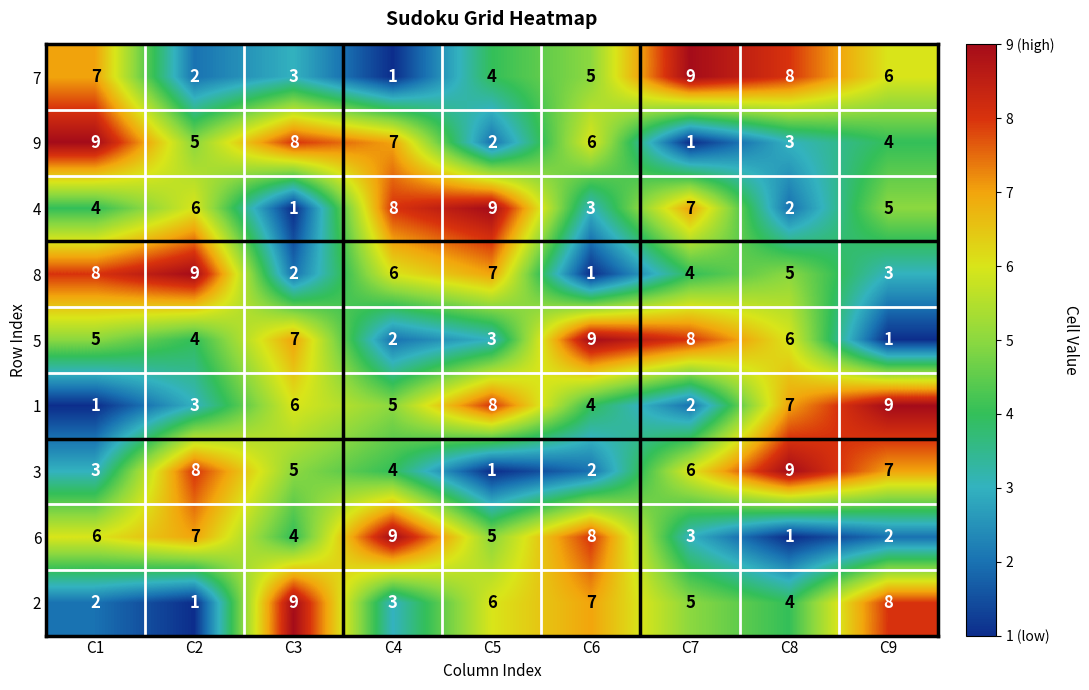

What is the greatest value displayed?

9